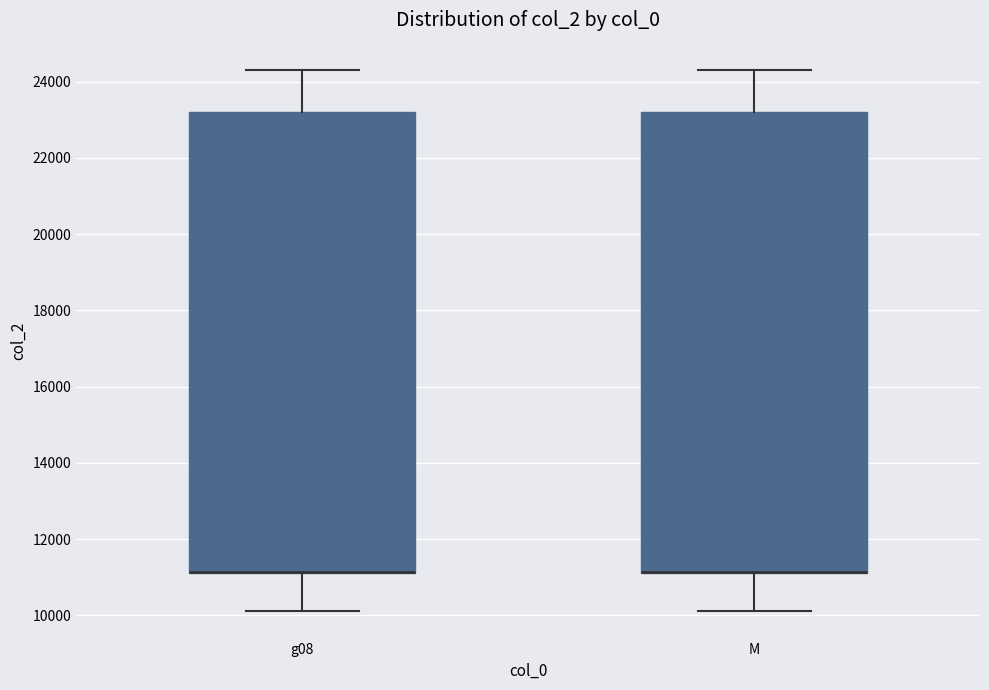

Reading left to right, read every box against the y-axis: the position of its median line, the range the box covers, and the ends of its whiskers. The values are not printed on the chart, so give them approximately, as read against the axis.

g08: median 11200 (drawn on the box's lower edge), box 11200 to 23200, whiskers 10200 to 24400
M: median 11200 (drawn on the box's lower edge), box 11200 to 23200, whiskers 10200 to 24400